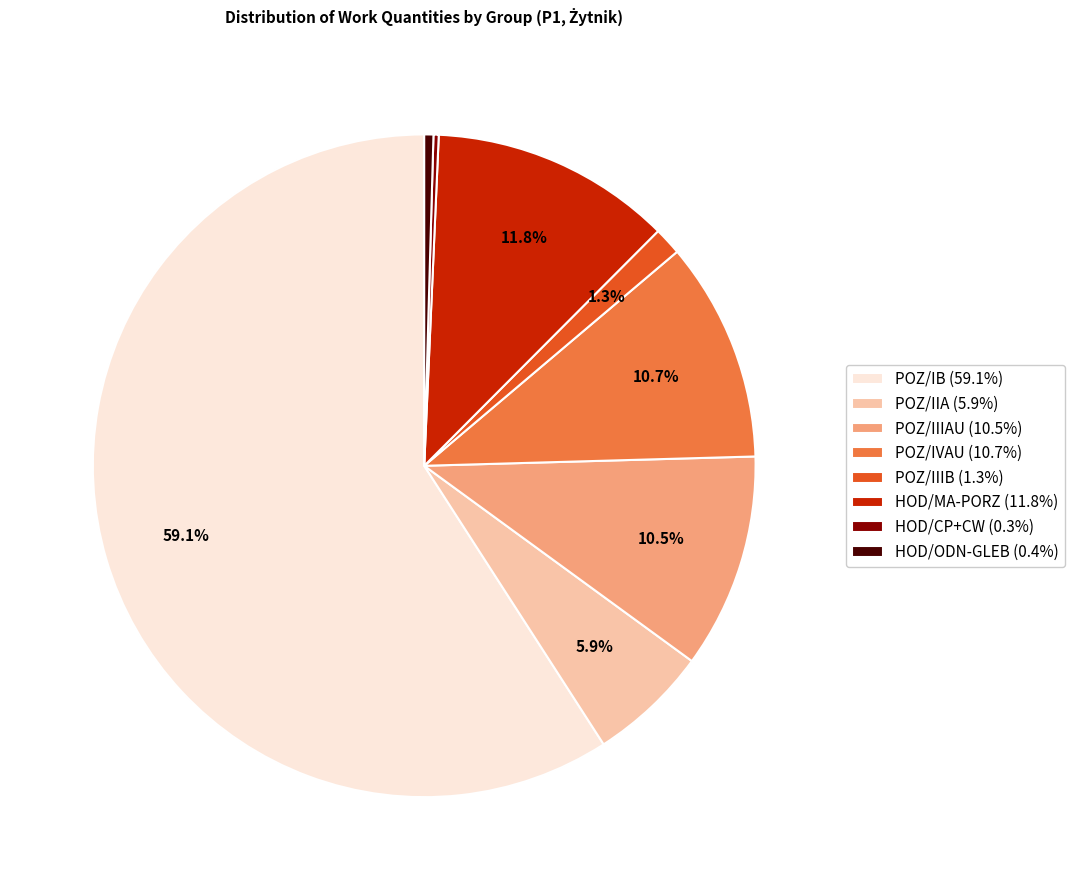

Is there any slice that represents more than half of the pie?

Yes